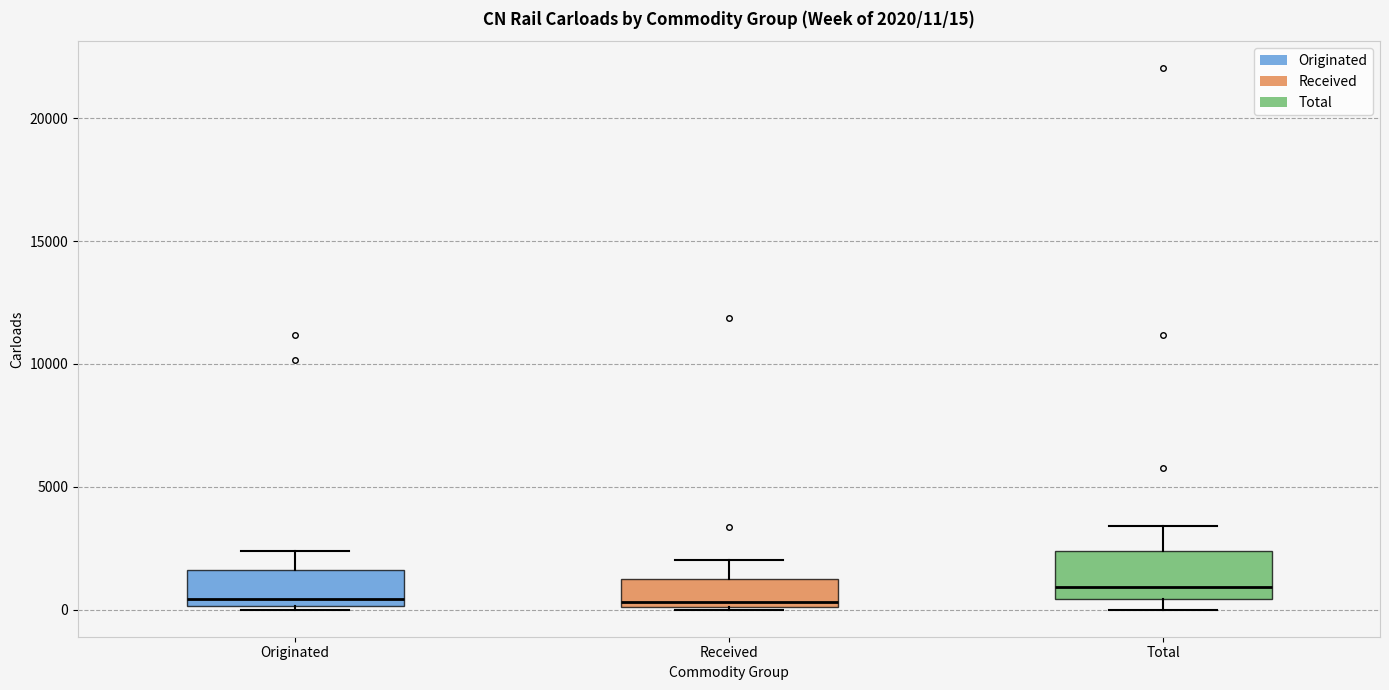

Which box has the highest median line?

Total